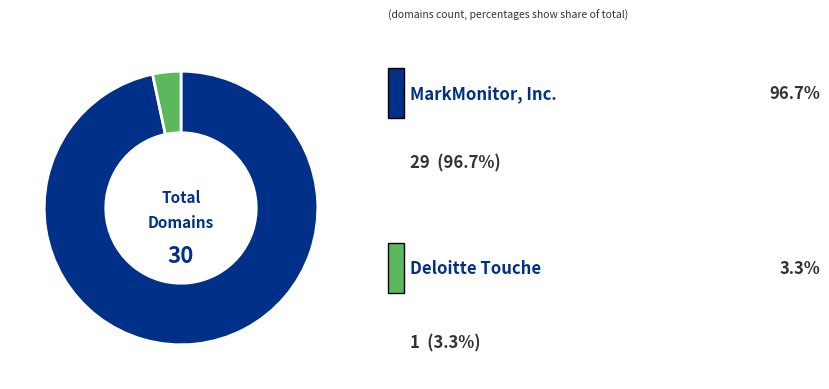

Count the number of slices in the pie.

2